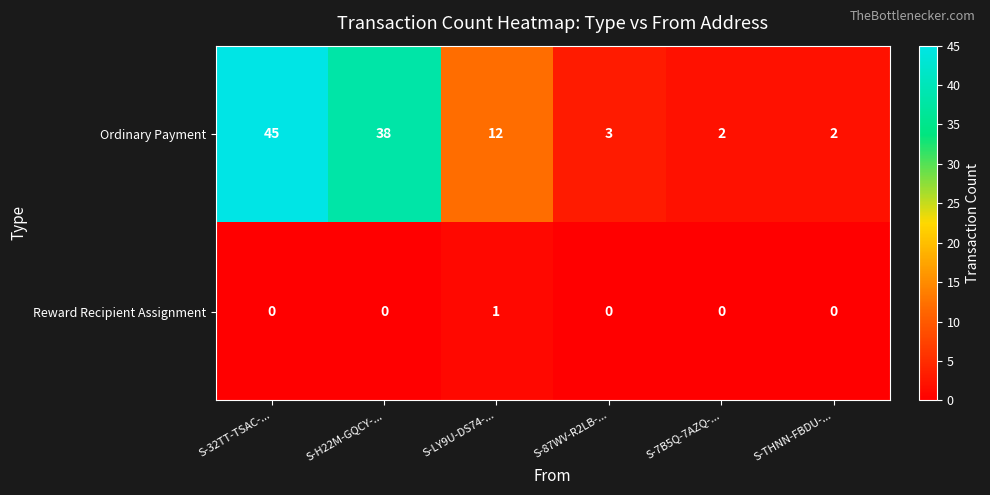

What is the difference between the maximum and minimum values in the Ordinary Payment series?

43